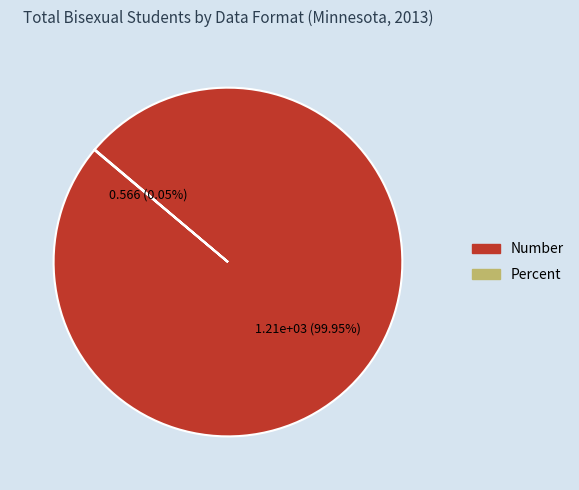

Is there any slice that represents more than half of the pie?

Yes